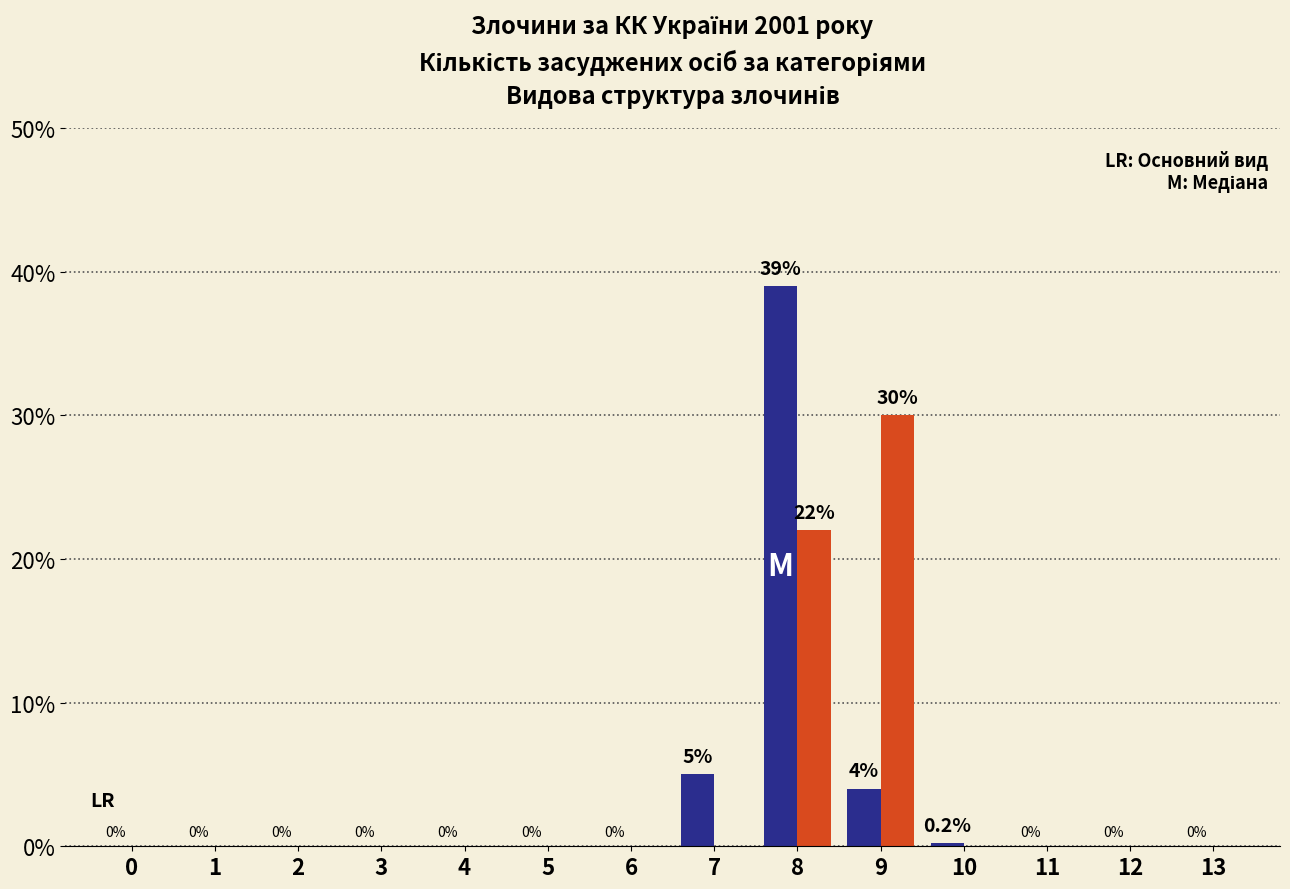

Which label corresponds to the largest value in the chart?

8